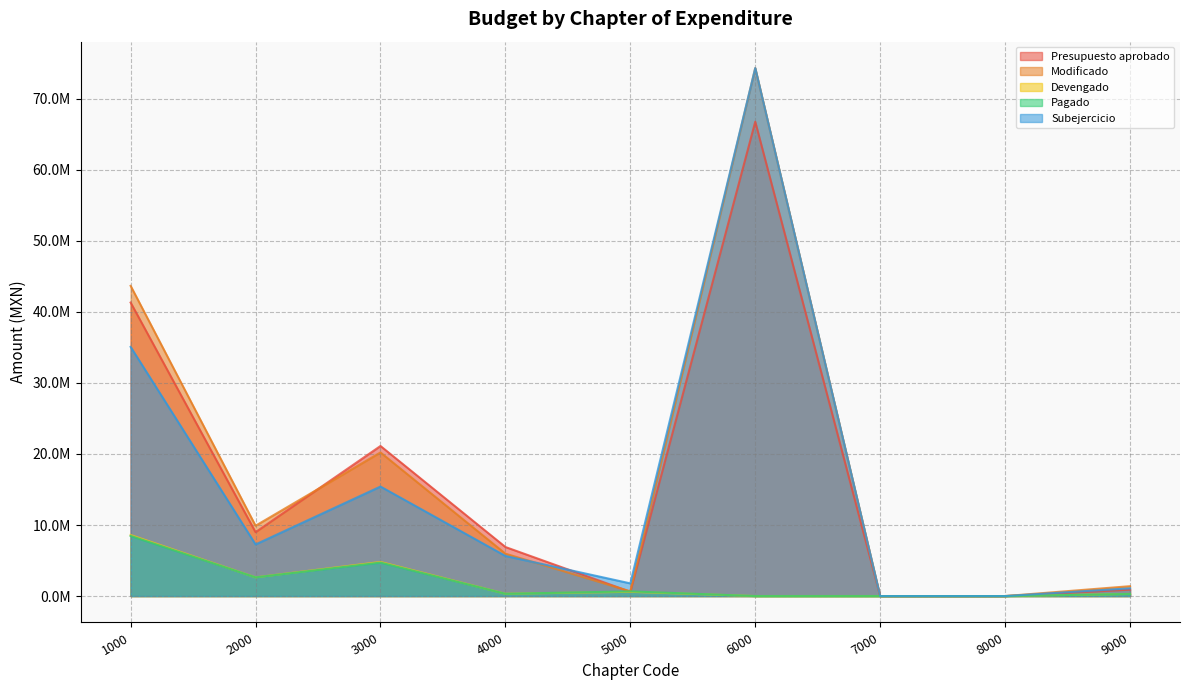

How many interior local peaks does the Subejercicio series have?

2